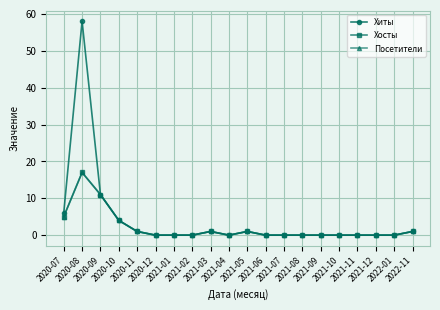

Is this an area chart (filled region under the line)?

No